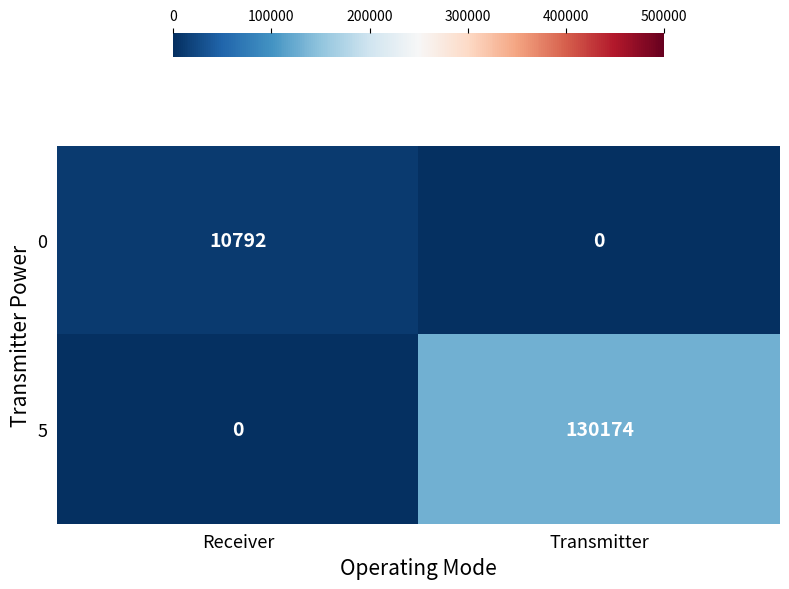

Rank the series at Transmitter from lowest to highest value.

0, 5